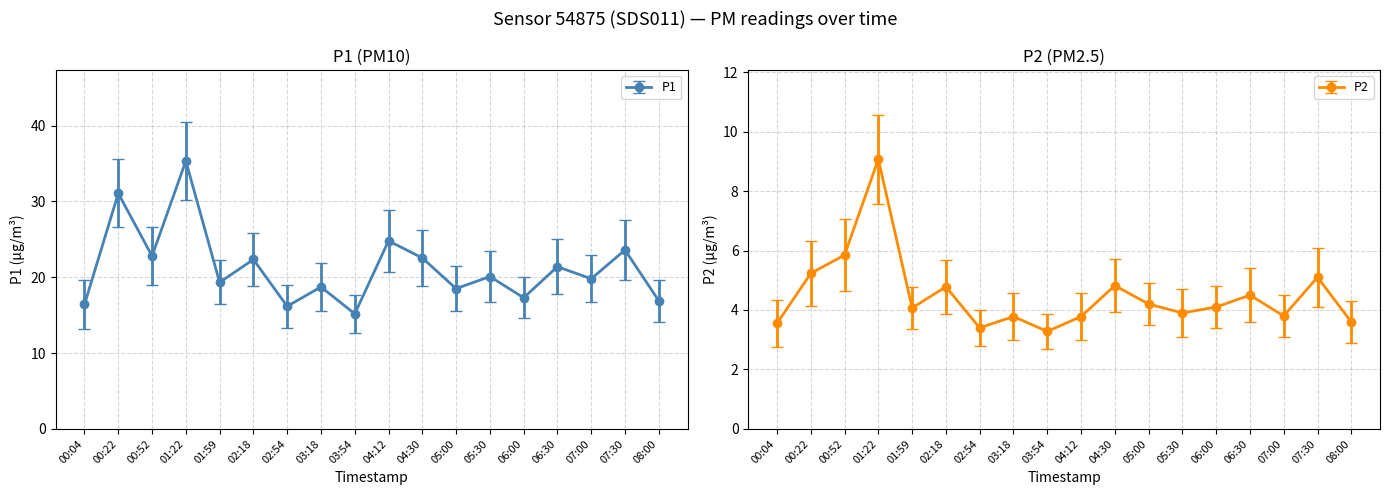

Where does the P1 series first go above 20?

00:22